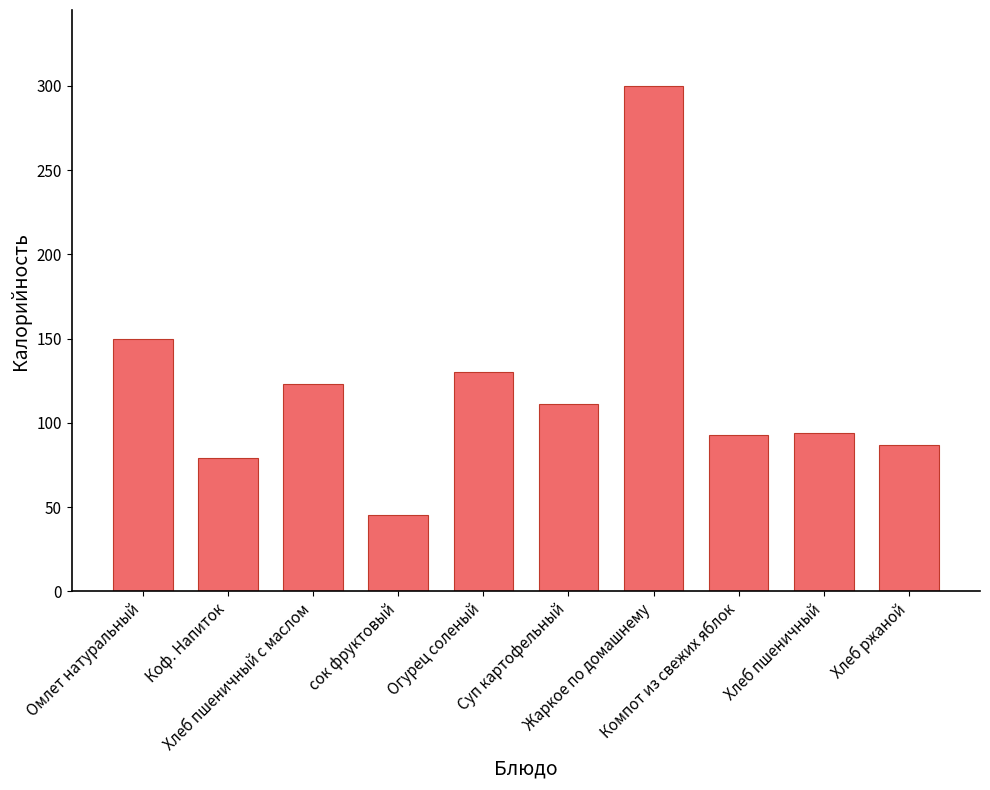

What is the change in value from Омлет натуральный to Хлеб ржаной?

-63.0